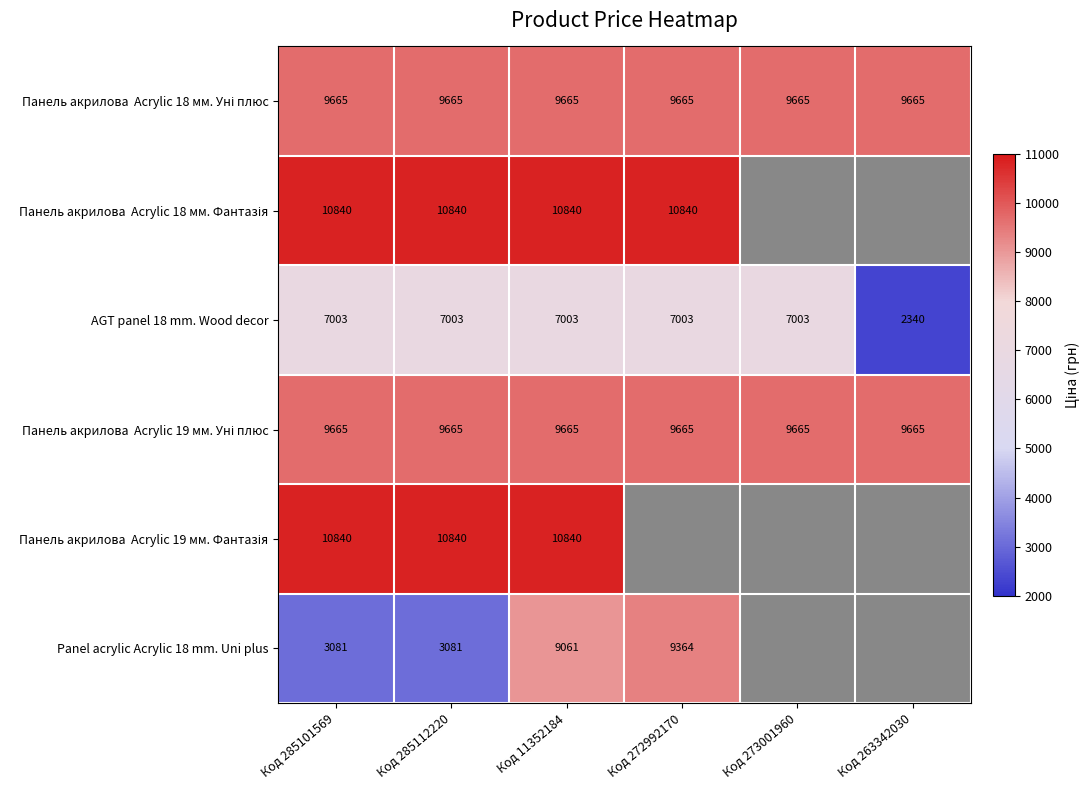

What is the average value of the AGT panel 18 mm. Wood decor series?

6225.6